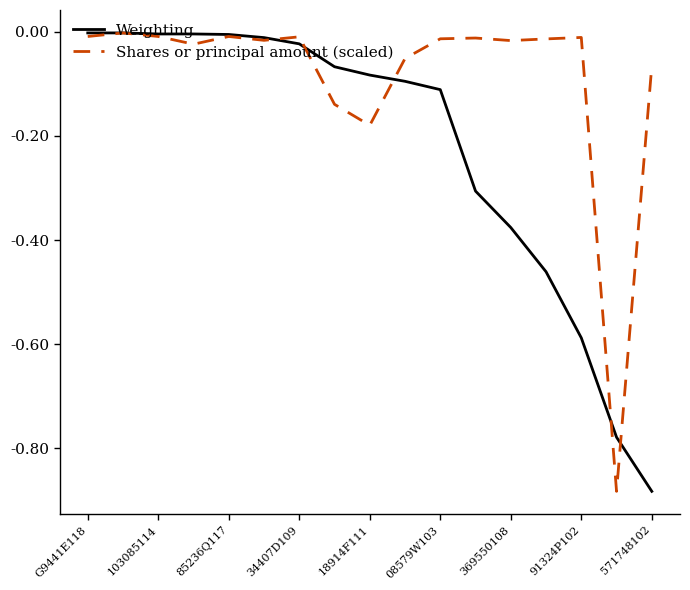

Which series has the largest total across all categories?

Shares or principal amount (scaled)